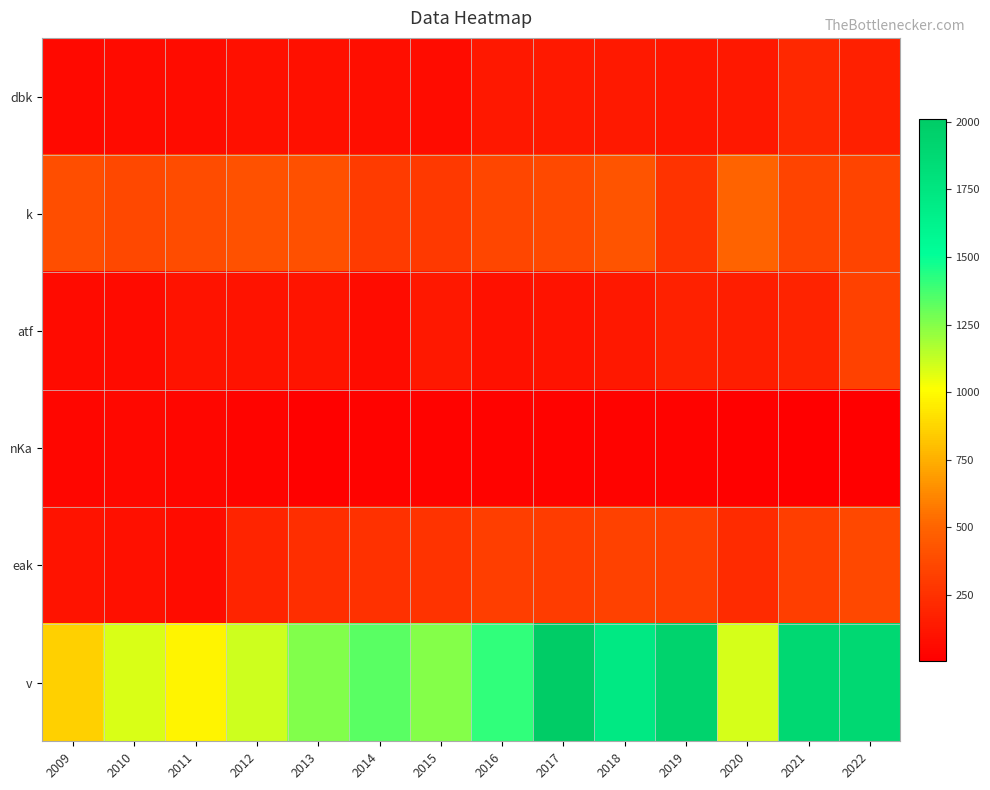

Between 2010 and 2021, which series saw the biggest shift?

v